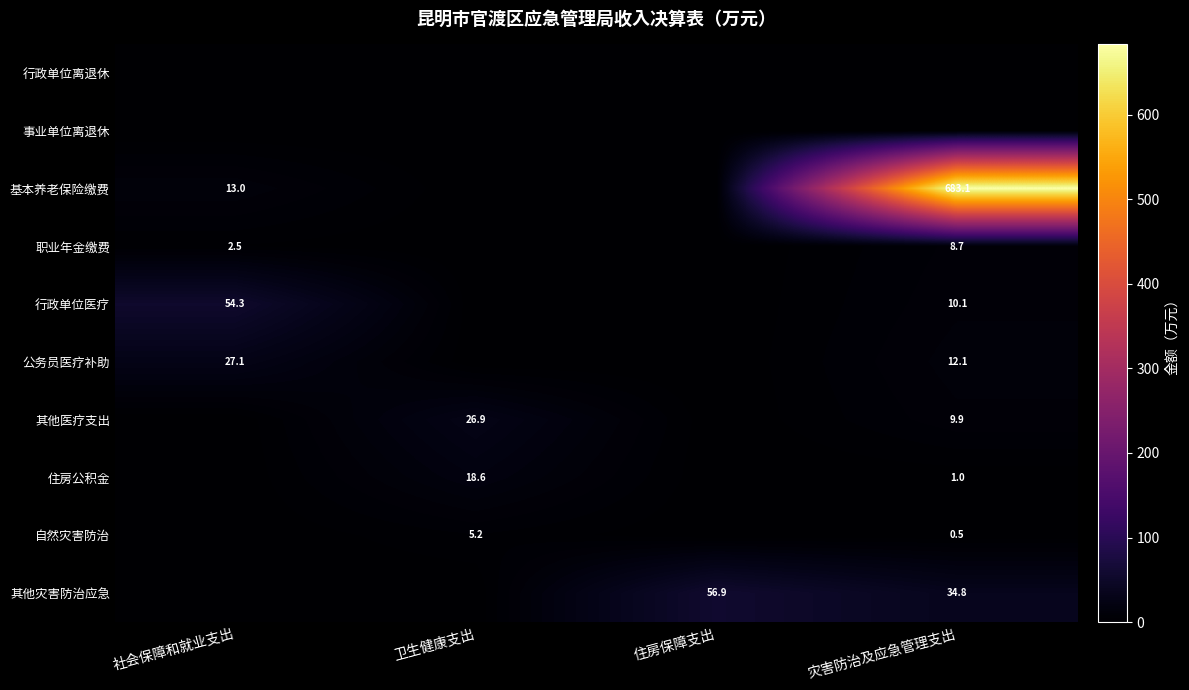

True or false: 其他灾害防治应急 has a value of 7.8 at 灾害防治及应急管理支出.

False